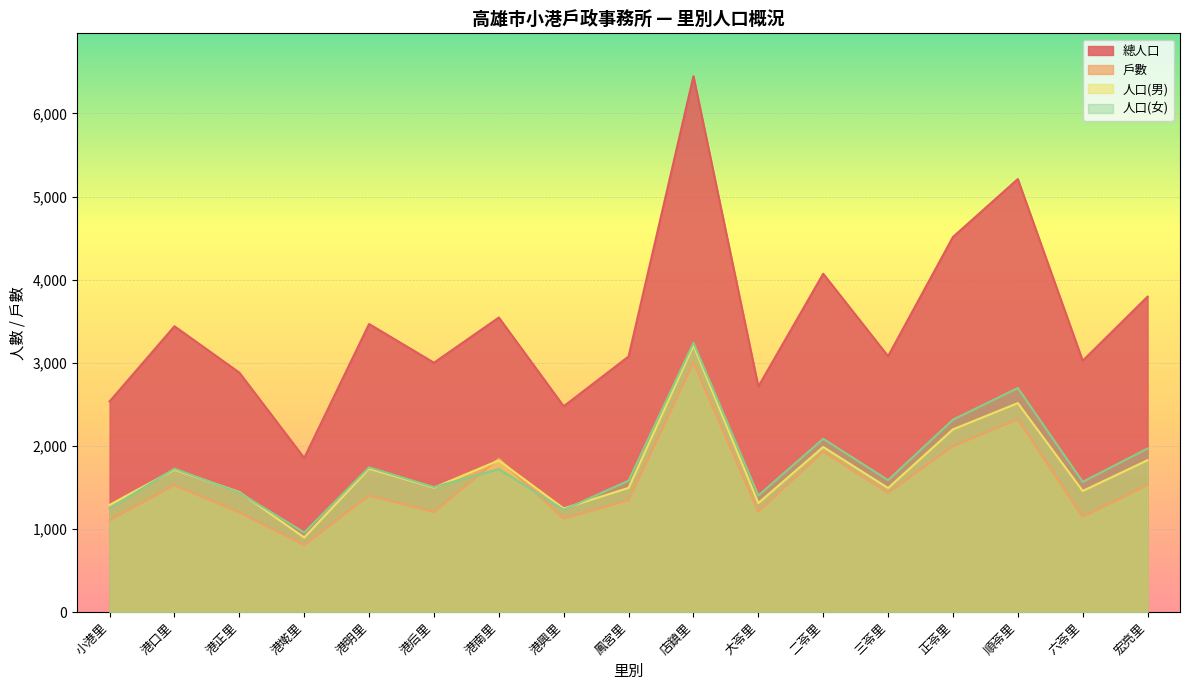

True or false: 人口(女) has more than 0 points higher than both neighbors.

True